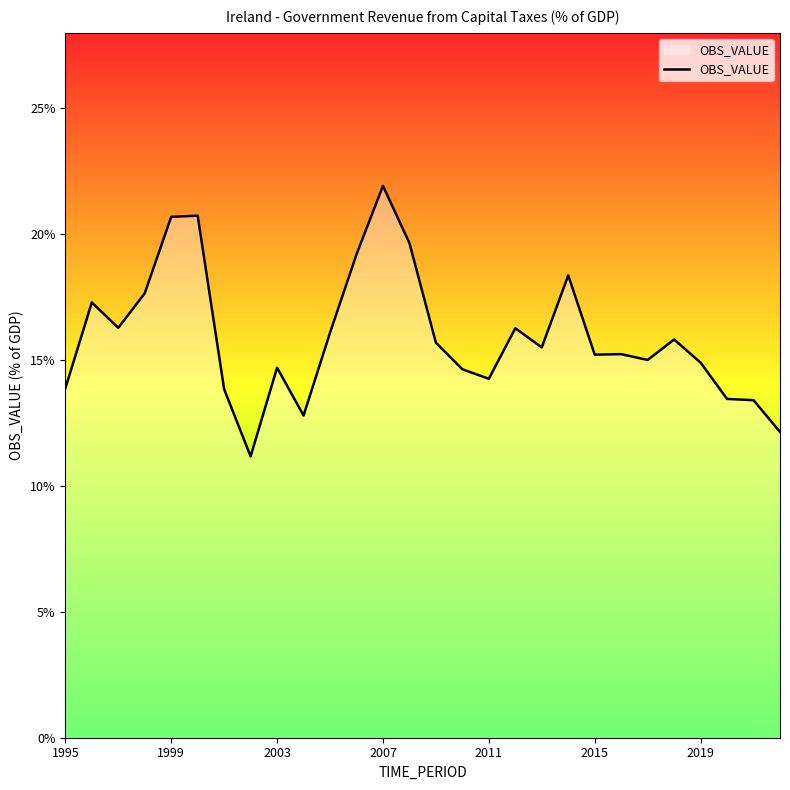

Is this an area chart (filled region under the line)?

Yes